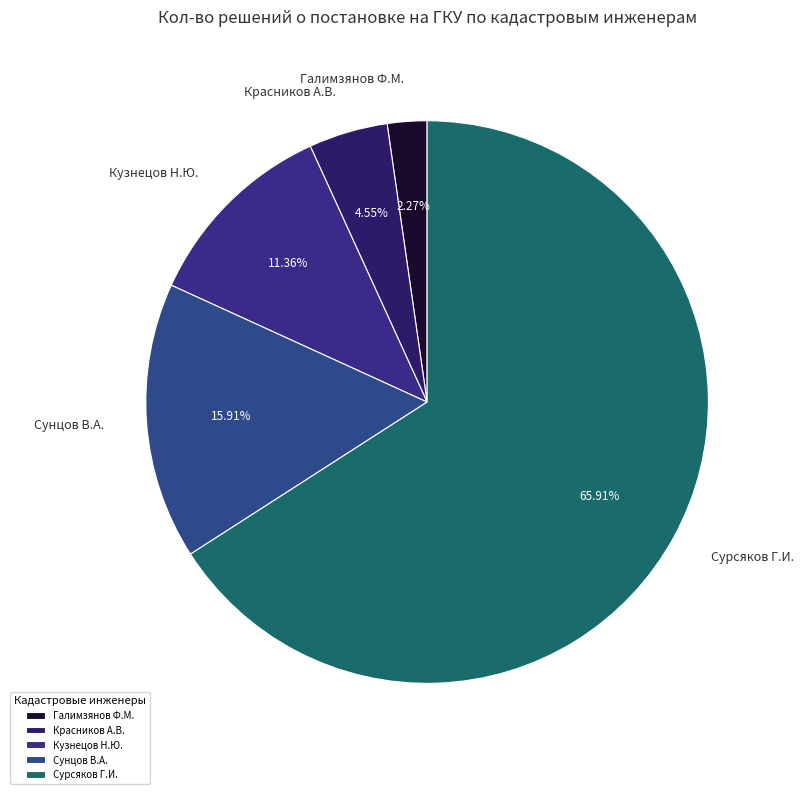

What is the largest slice in the pie chart?

Сурсяков Георгий Игоревич